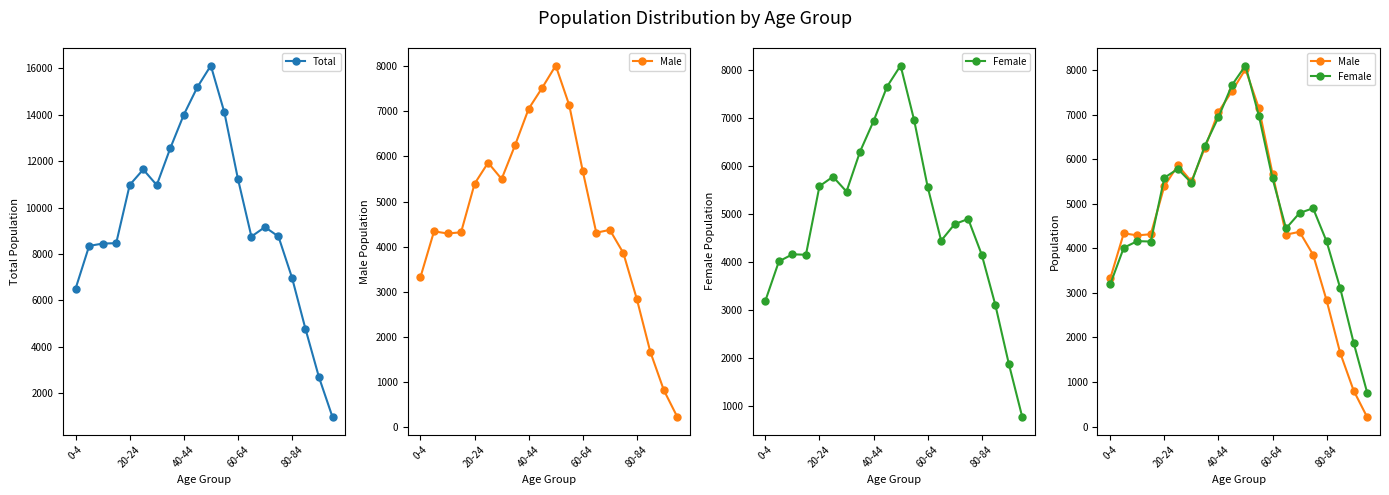

What is the difference between the maximum and minimum values in the Male series?

7808